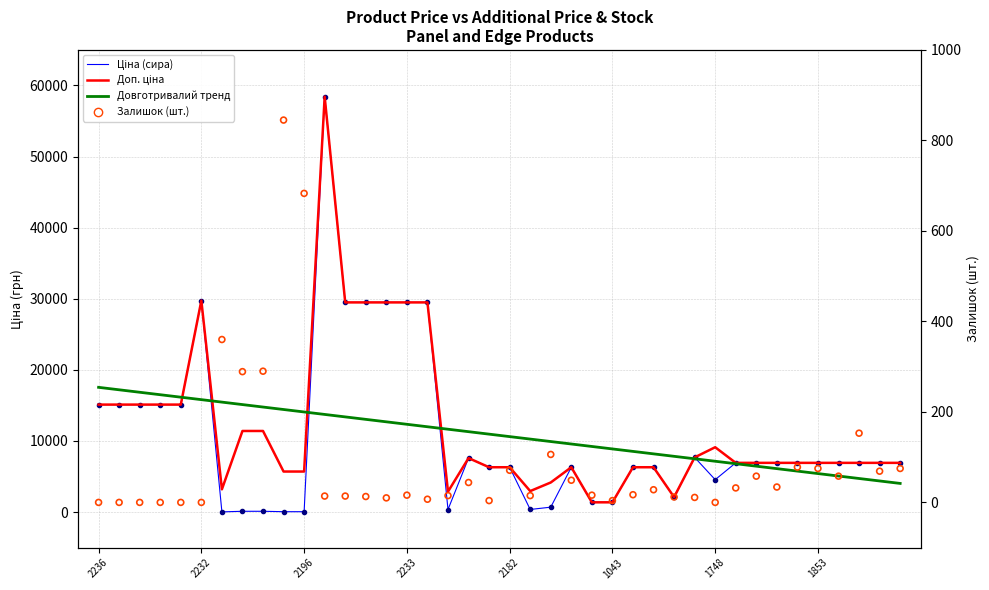

At which category is the sum across all series the highest?

11